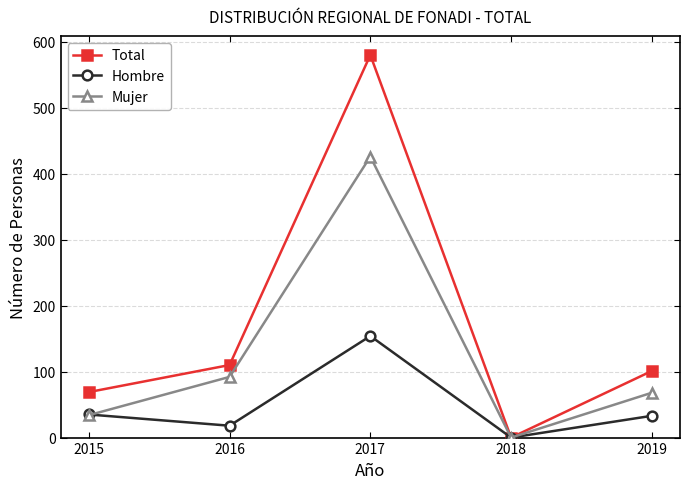

The value of Total at 2016 is 110. True or false?

True